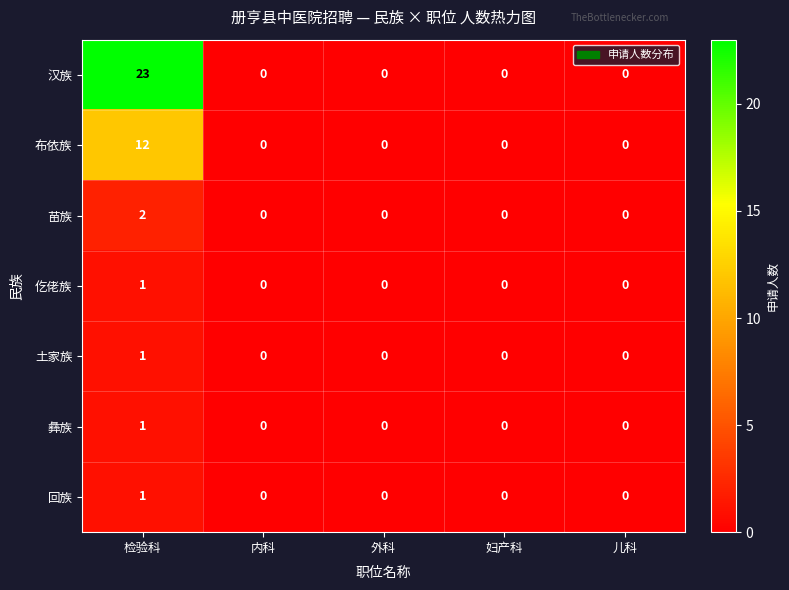

What is the greatest value displayed?

23